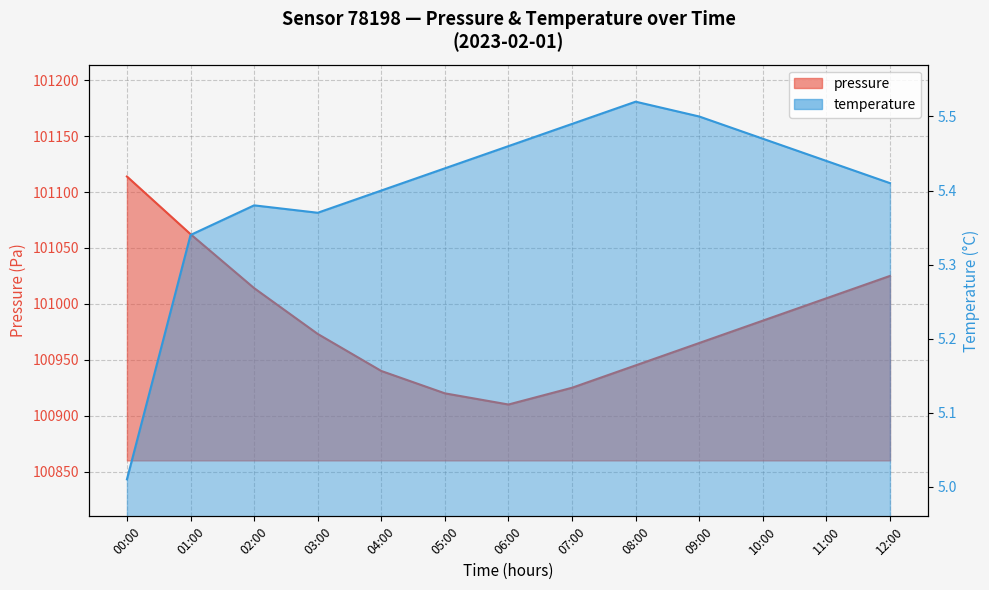

How many data points in pressure are less than 100973?

6